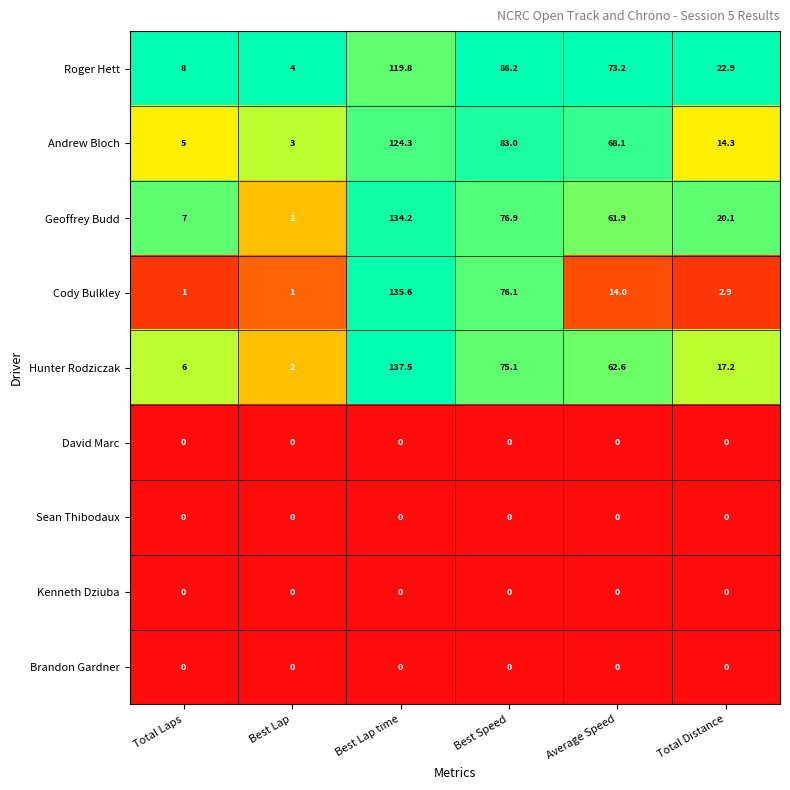

The value of Andrew Bloch at Best Speed is 83.0. True or false?

True